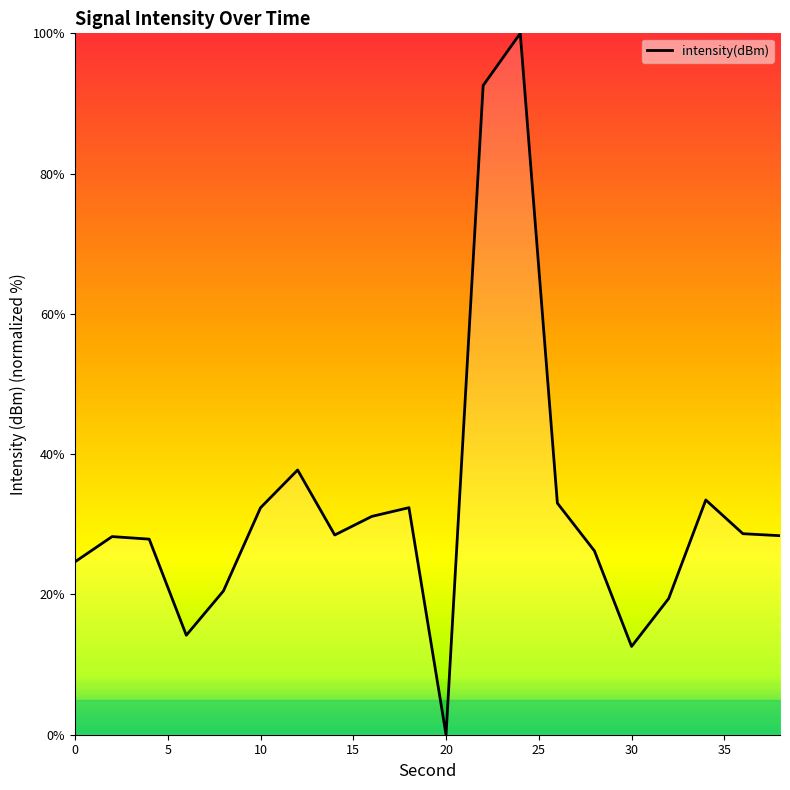

Is this an area chart (filled region under the line)?

No